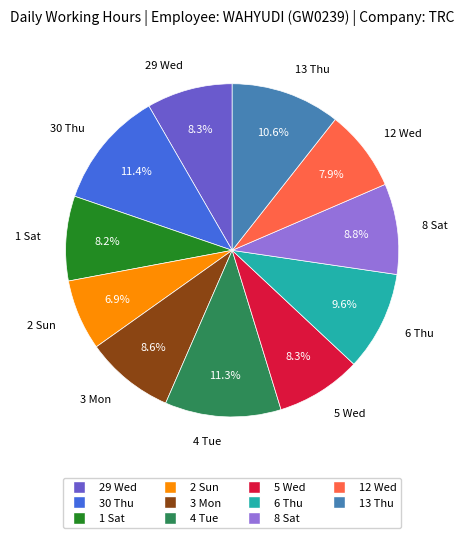

How many slices are in this pie chart?

11